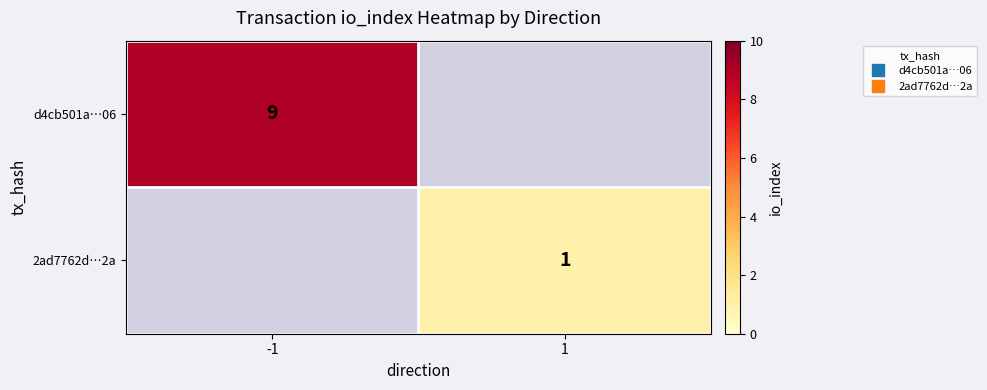

How many categories are shown in the chart?

2